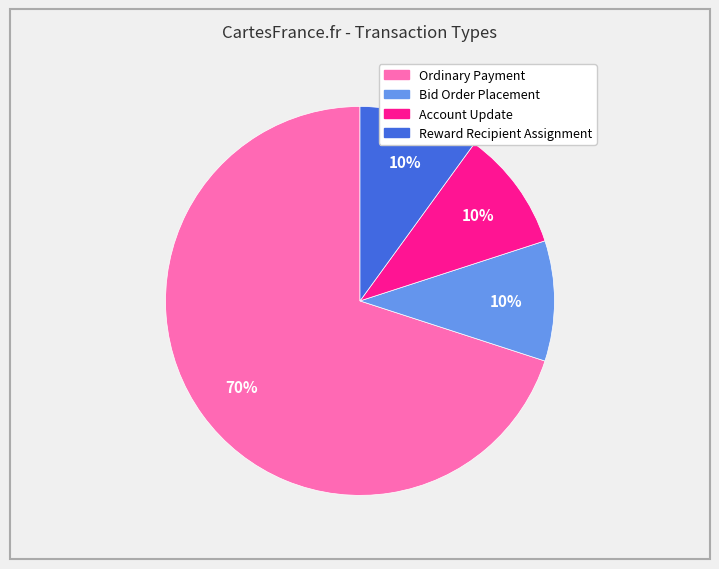

Do Bid Order Placement and Reward Recipient Assignment together represent more than half of the pie?

No